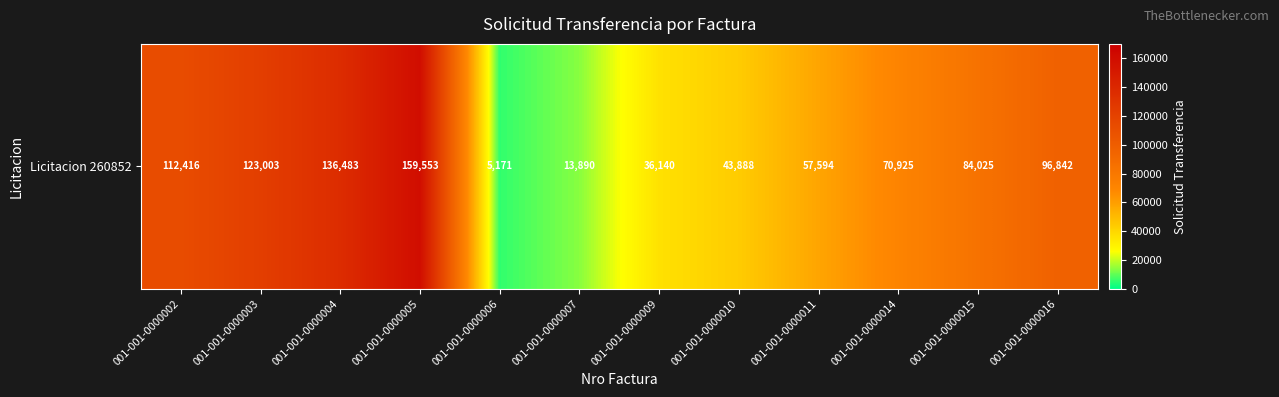

What is the ratio of the value at 001-001-0000004 to the value at 001-001-0000002?

1.2